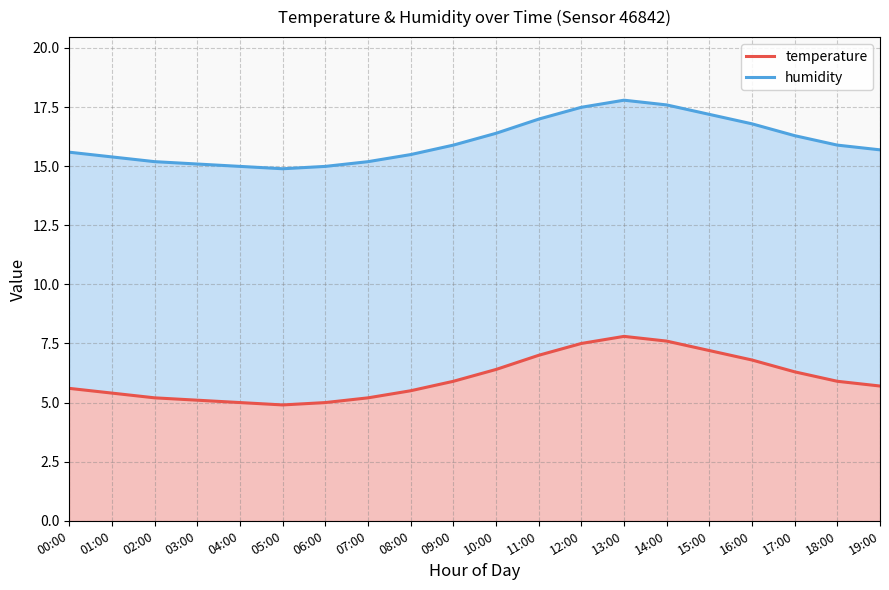

Between 03:00 and 06:00, which is larger?

03:00